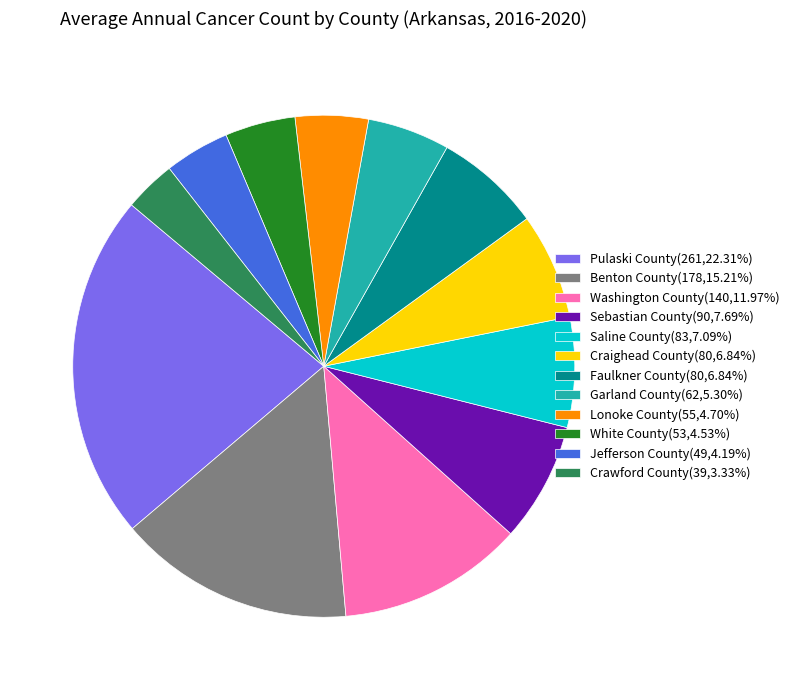

Which category has the smallest portion of the pie?

Crawford County